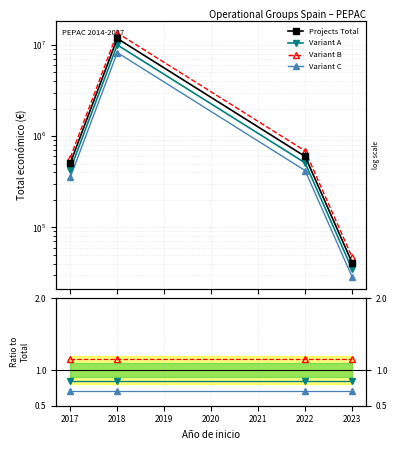

True or false: Projects Total has more than 1 interior local peaks.

False